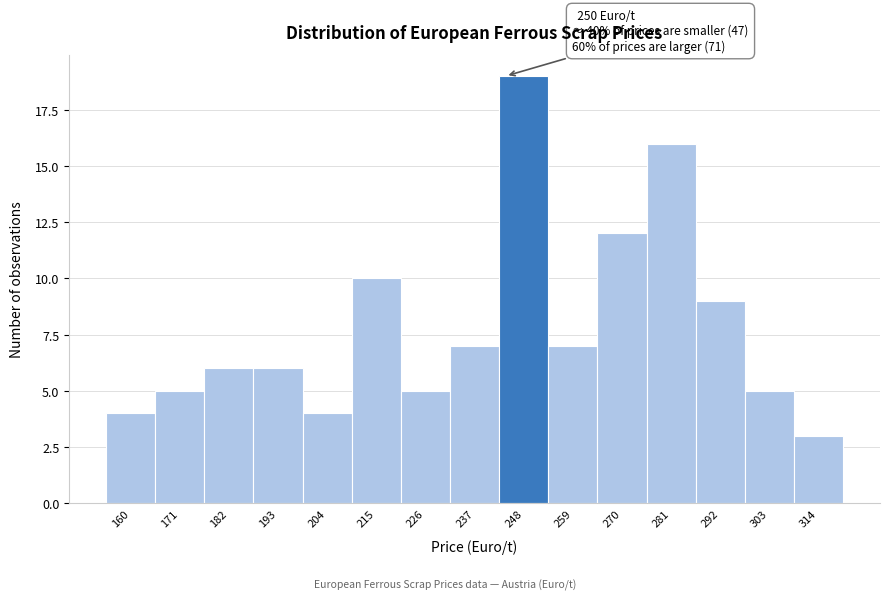

Reading right to left, transcribe all the data shown in this chart.

314=3	303=5	292=9	281=16	270=12	259=7	248=19	237=7	226=5	215=10	204=4	193=6	182=6	171=5	160=4